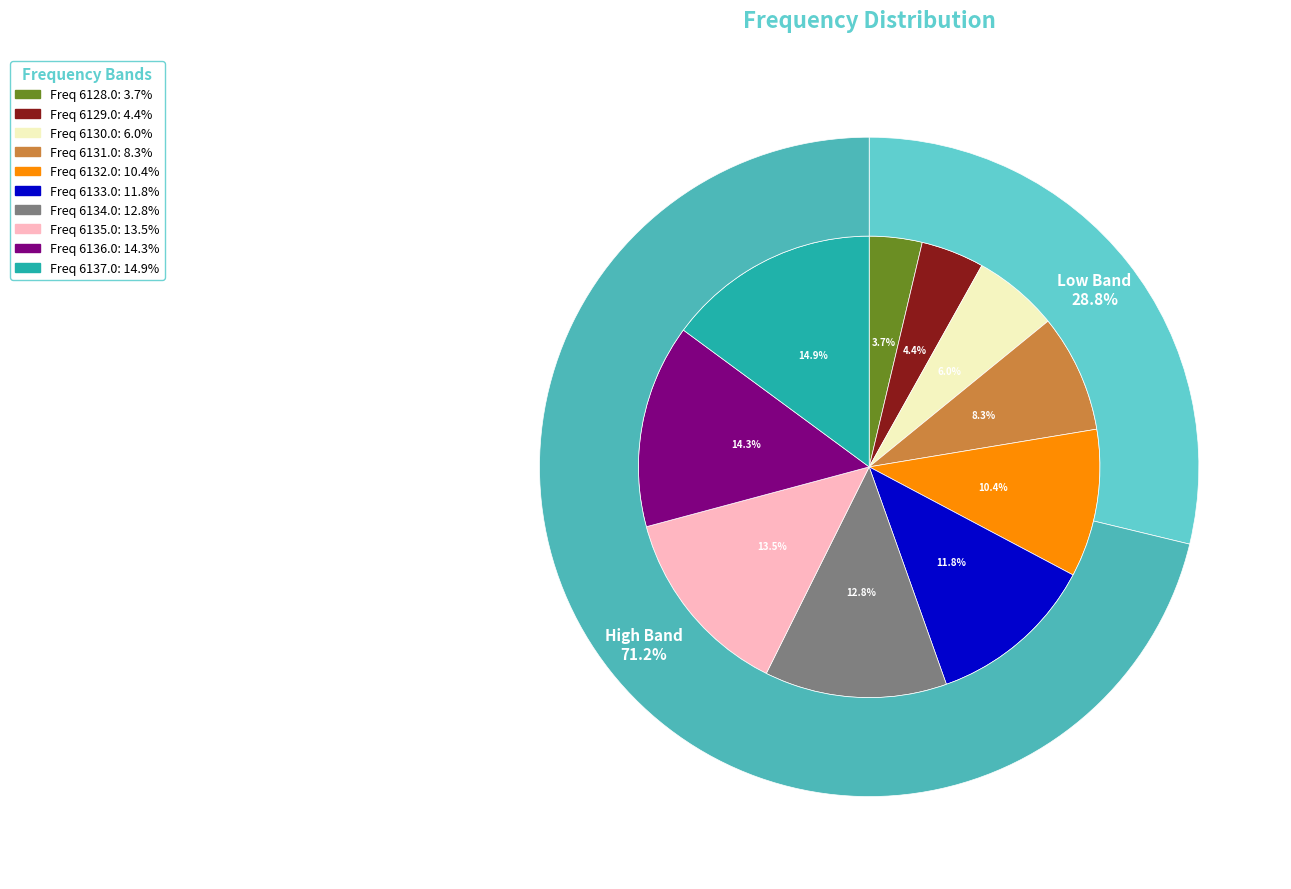

The 6128.0 slice represents 14% of the pie. True or false?

False